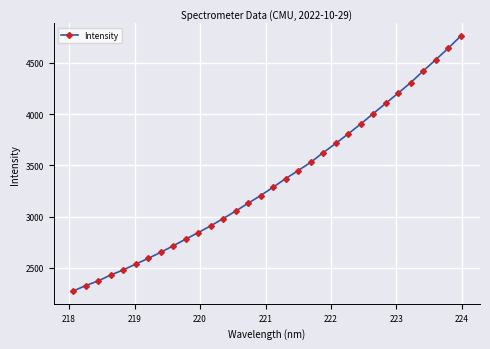

What is the difference between the maximum and minimum values?

2487.2